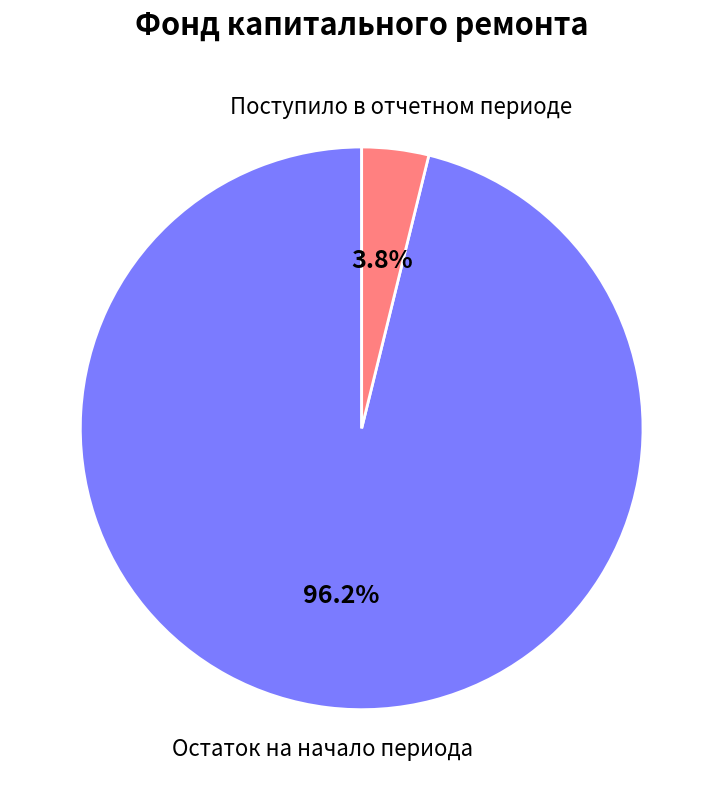

Does any single category account for the majority?

Yes